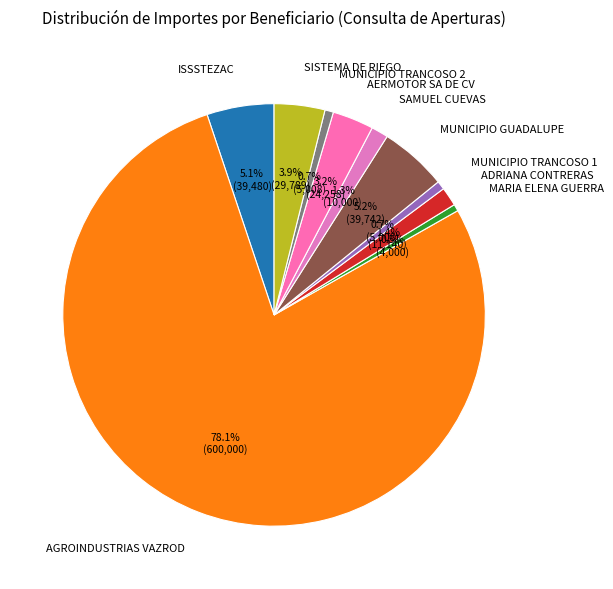

Which category has the biggest portion of the pie?

AGROINDUSTRIAS VAZROD